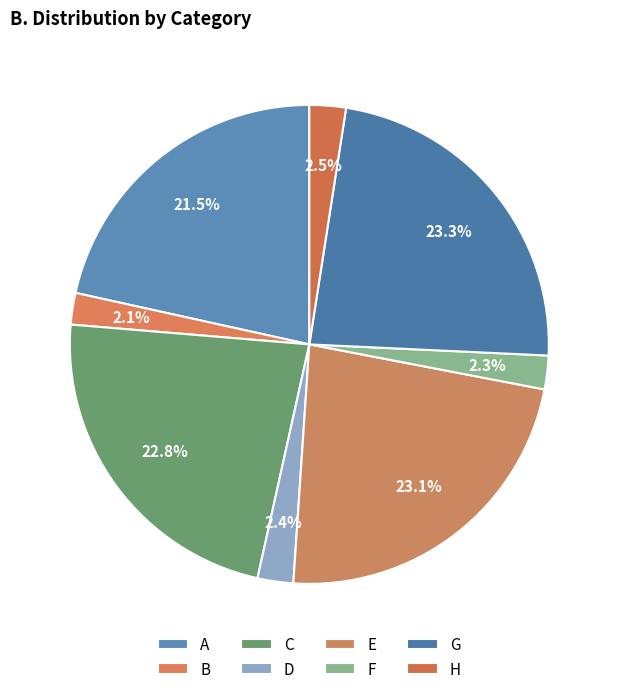

True or false: G accounts for 23% of the total.

True